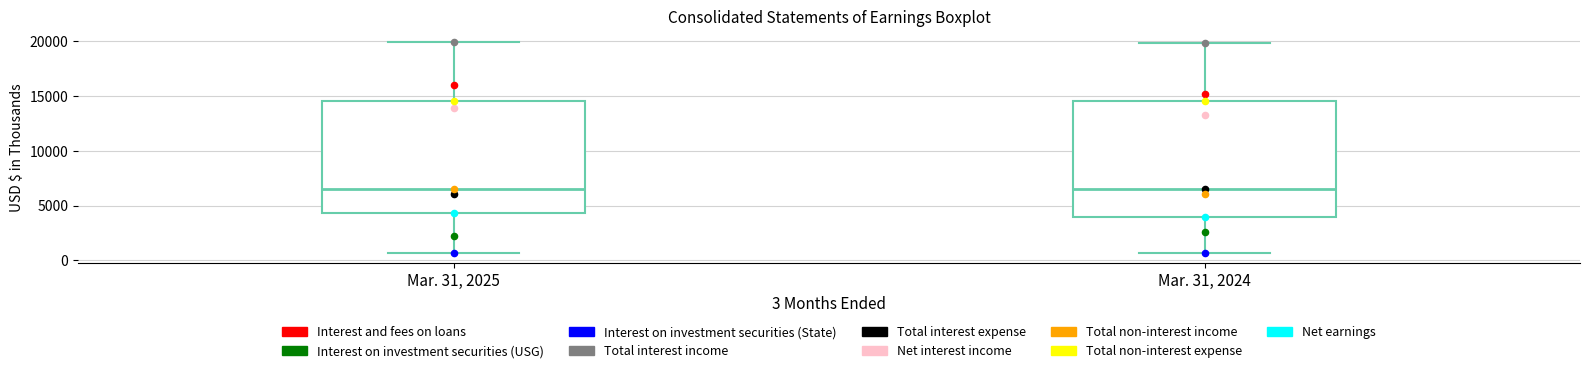

Reading left to right, read every box against the y-axis: the position of its median line, the range the box covers, and the ends of its whiskers. The values are not printed on the chart, so give them approximately, as read against the axis.

Mar. 31, 2025: median 6500, box 4500 to 14500, whiskers 500 to 20000
Mar. 31, 2024: median 6500, box 4000 to 14500, whiskers 500 to 20000